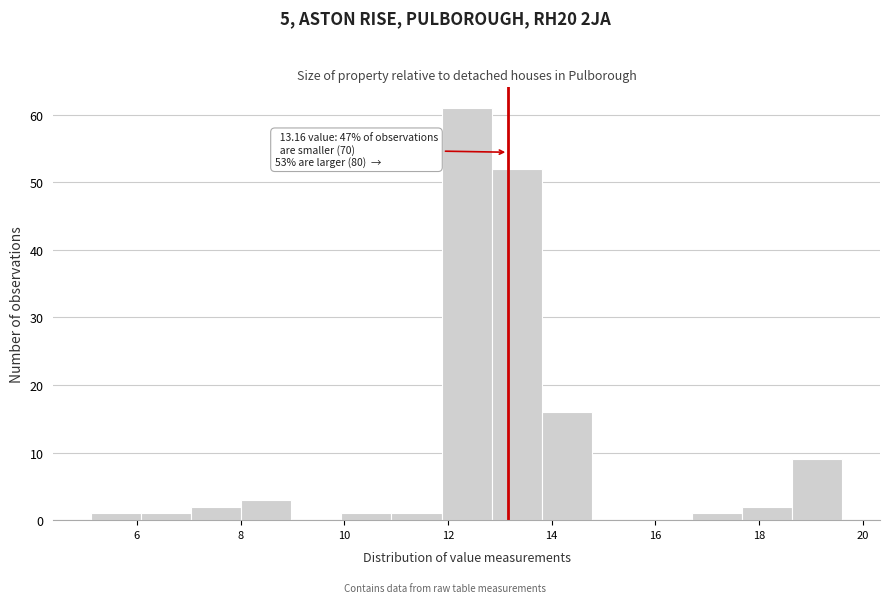

Over which range of the x-axis is the bar tallest?

11.8 to 12.8